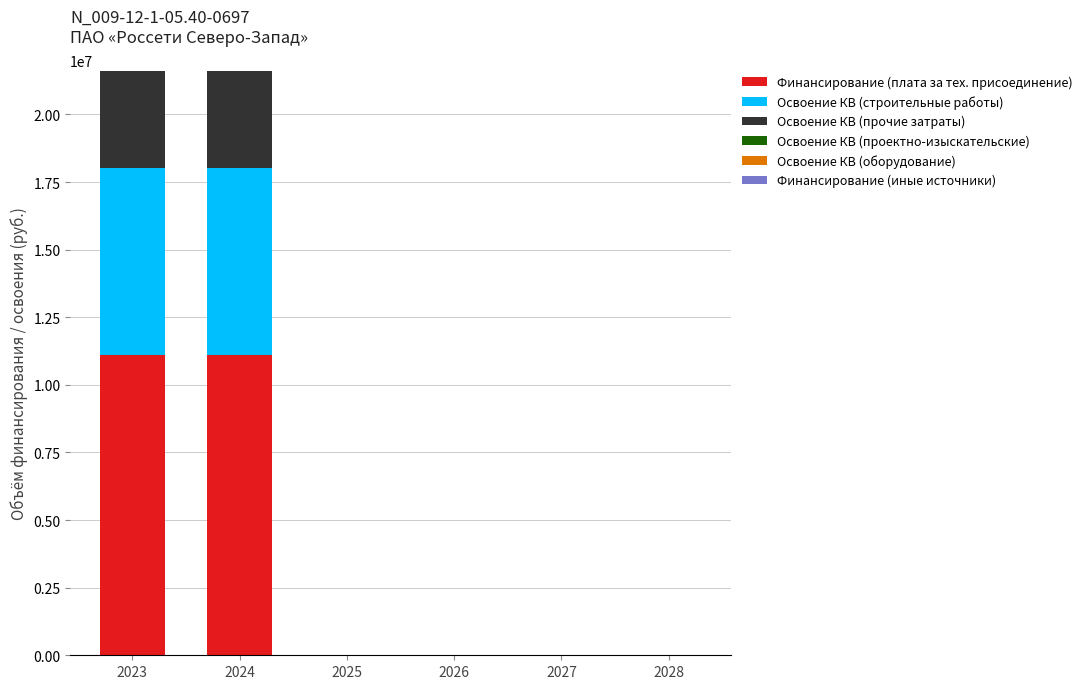

Are the bars horizontal?

No